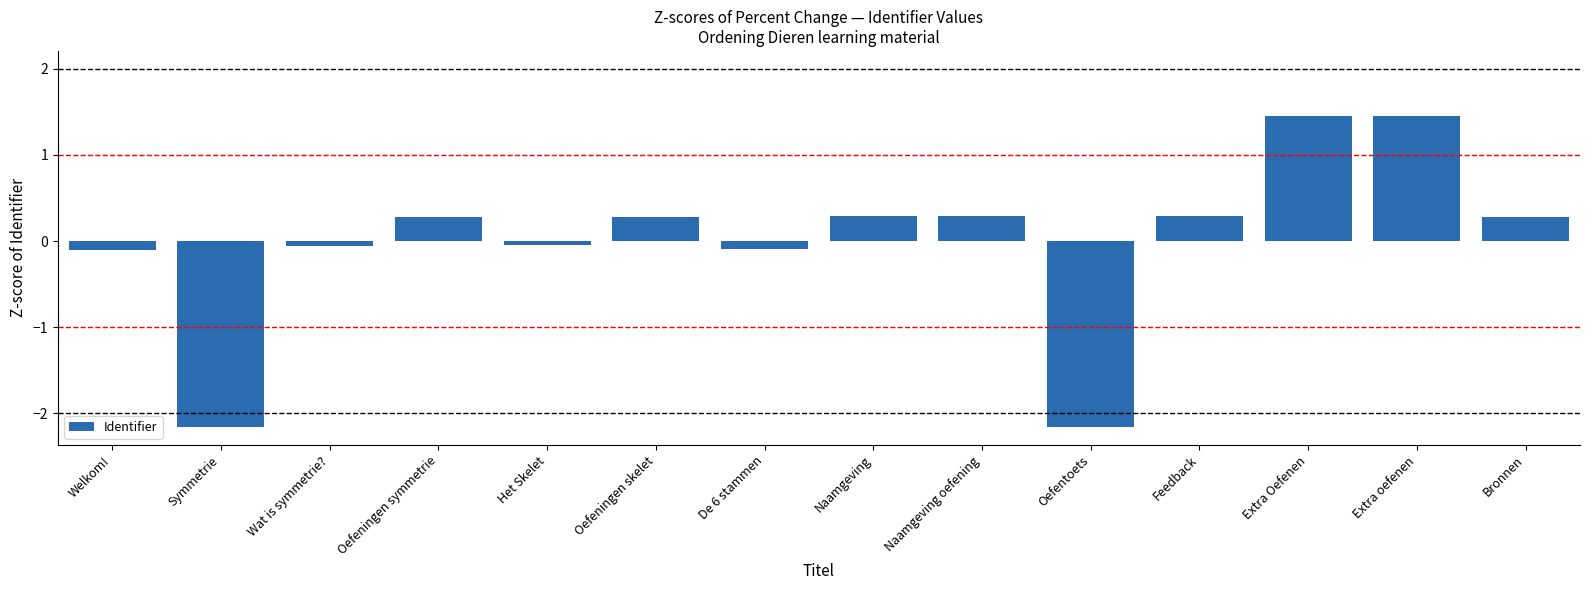

What is the label of the 3rd bar from the right?

Extra Oefenen